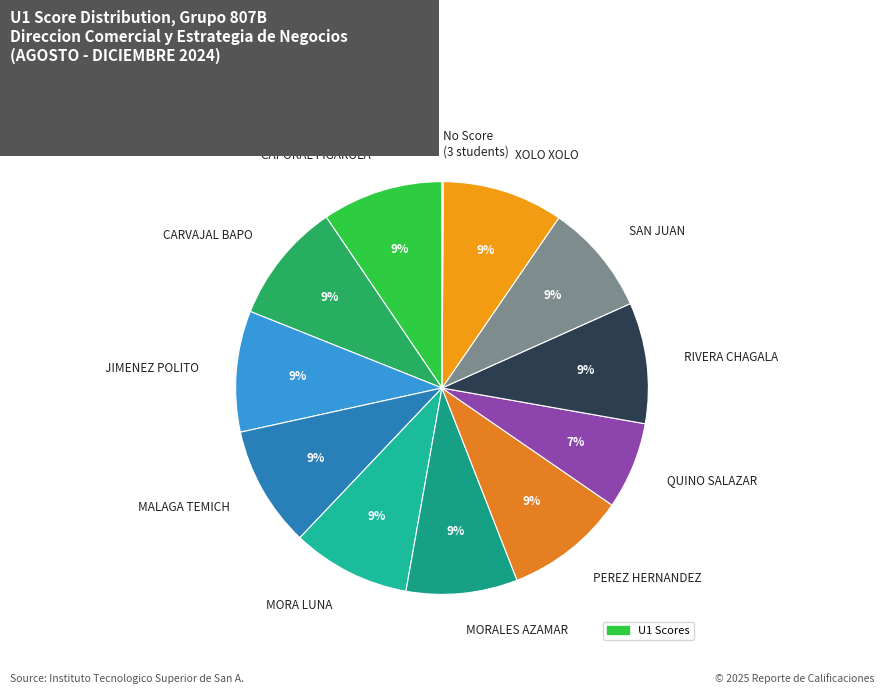

To the nearest percent, what is the average slice percentage?

8%